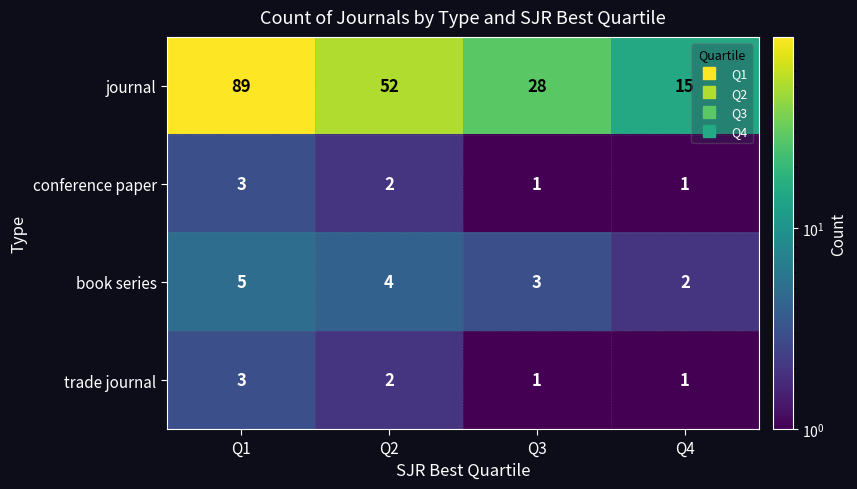

Count the book series values in the range 3 to 5.

3